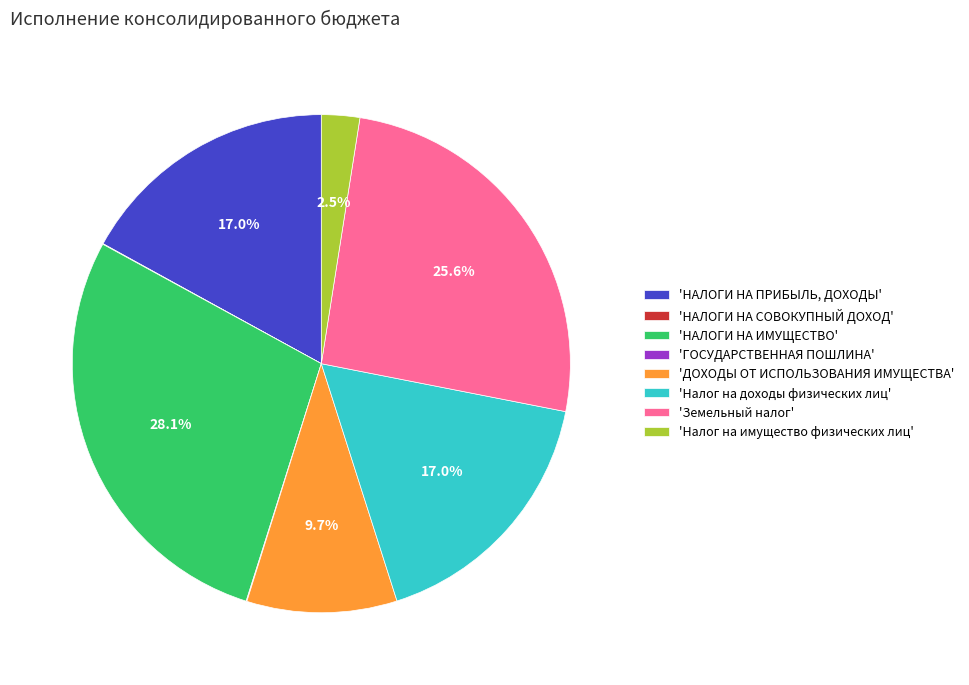

Which has a higher value, 'Земельный налог' or 'Налог на доходы физических лиц'?

'Земельный налог'